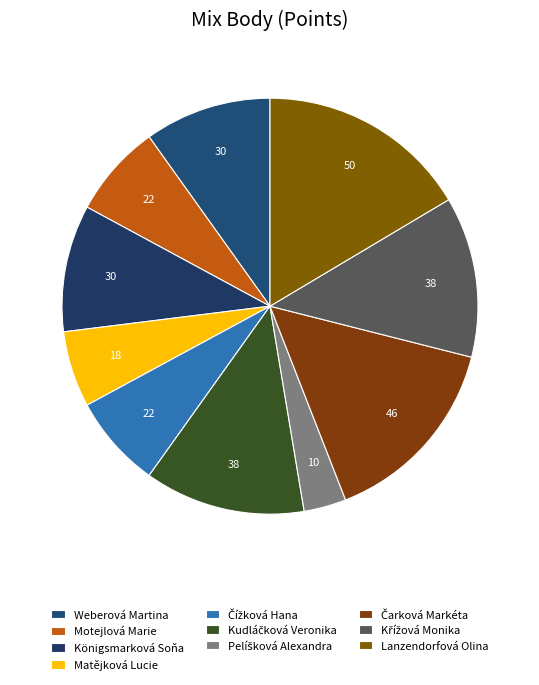

Count the number of slices in the pie.

10